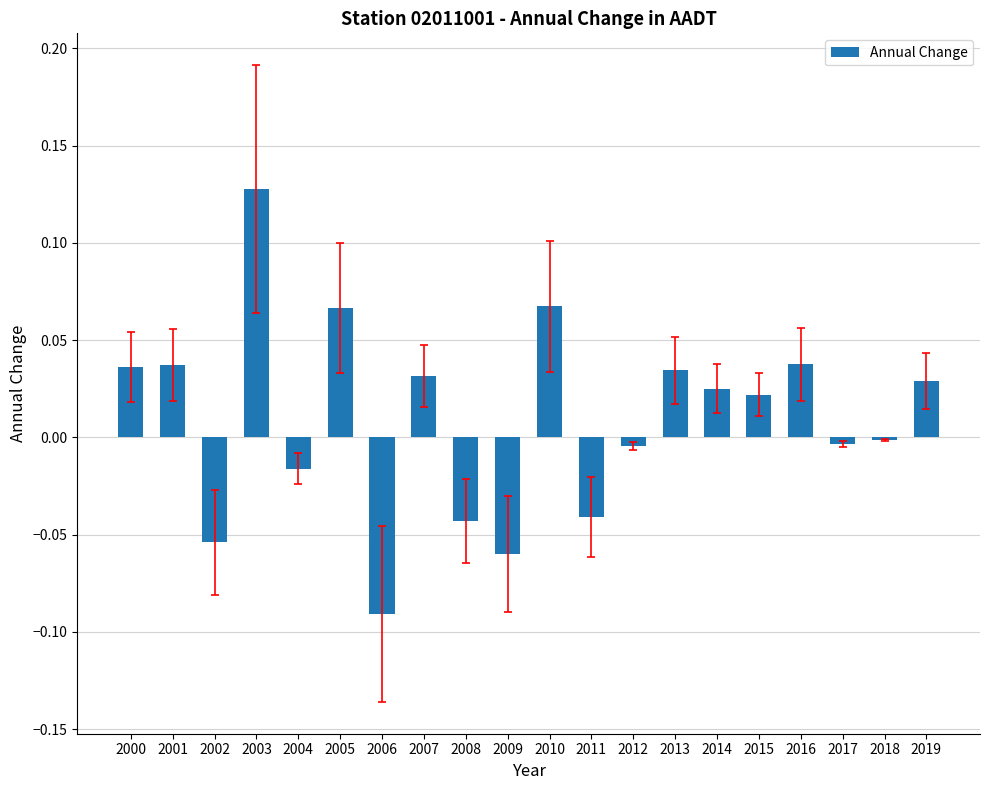

At which category does the chart reach its peak across all series?

2003